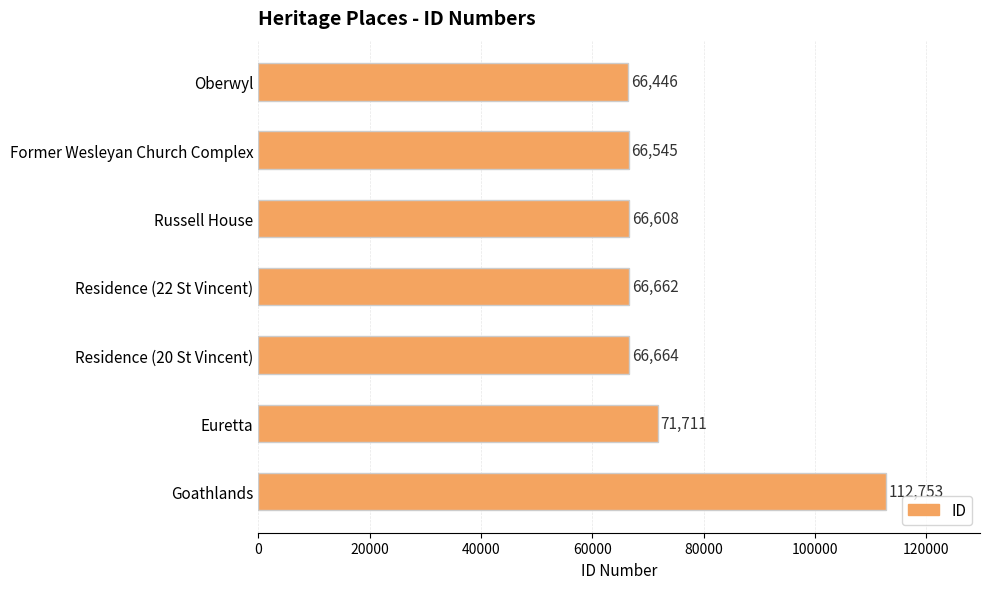

Does the chart contain any negative values?

No